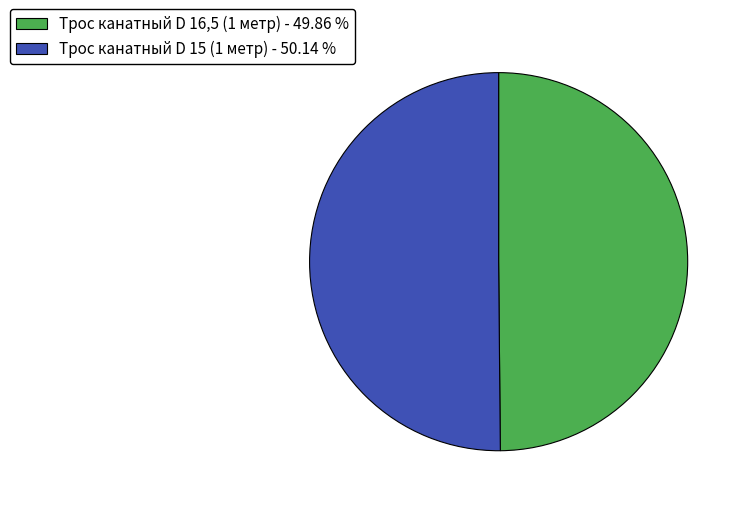

Is the sum of Трос канатный D 16,5 (1 метр) and Трос канатный D 15 (1 метр) greater than half?

Yes